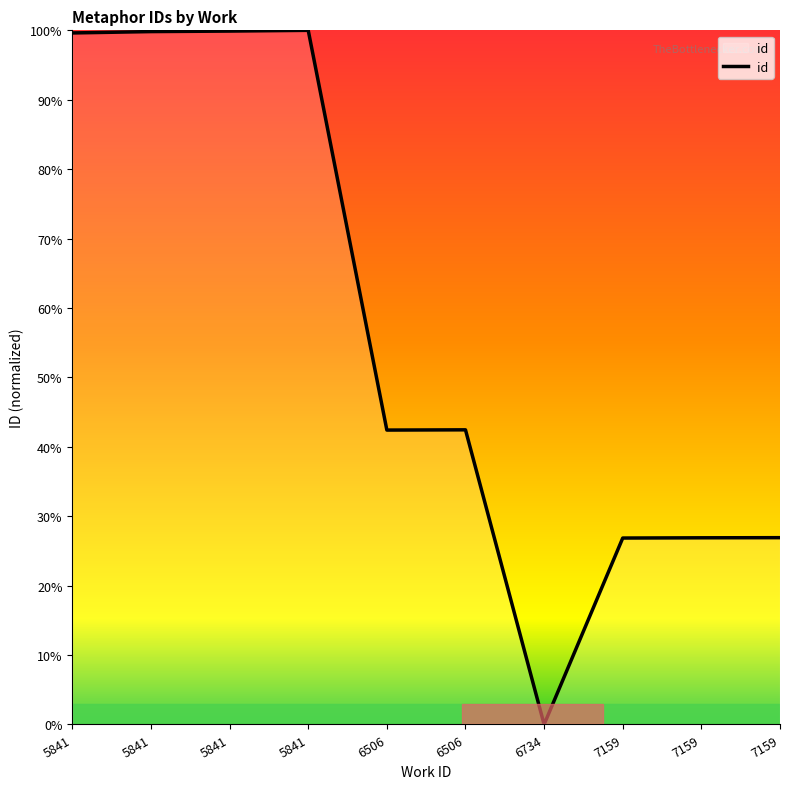

Does the chart display data point markers on the line(s)?

No